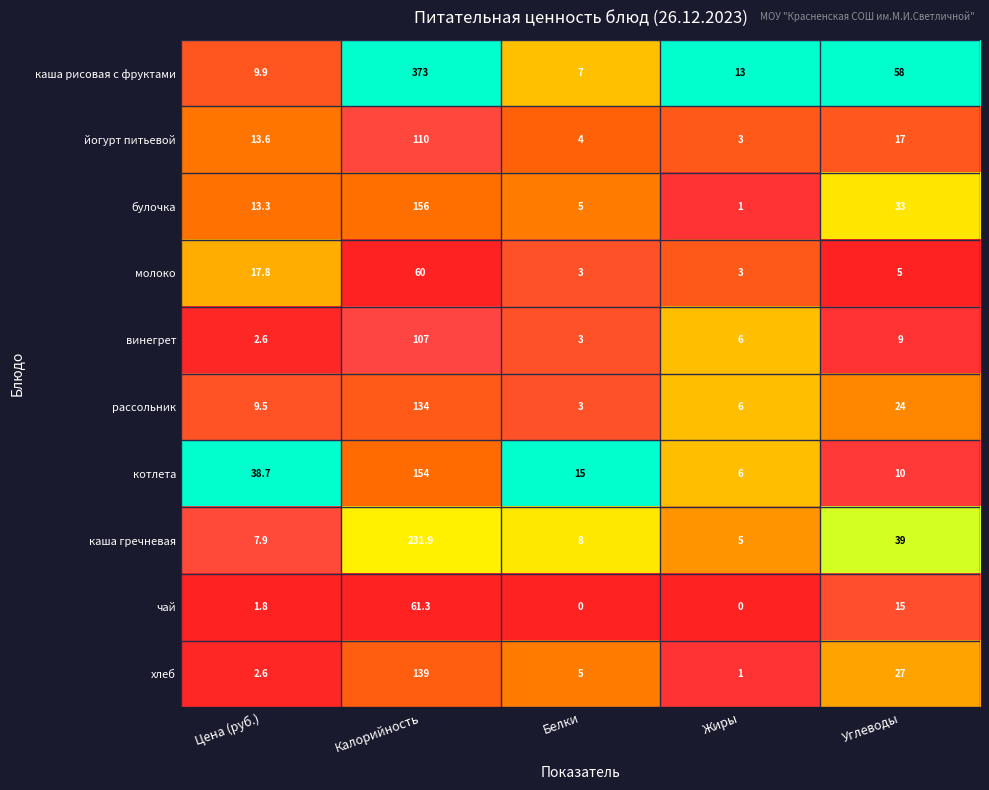

Which category has the highest value across all series?

Калорийность